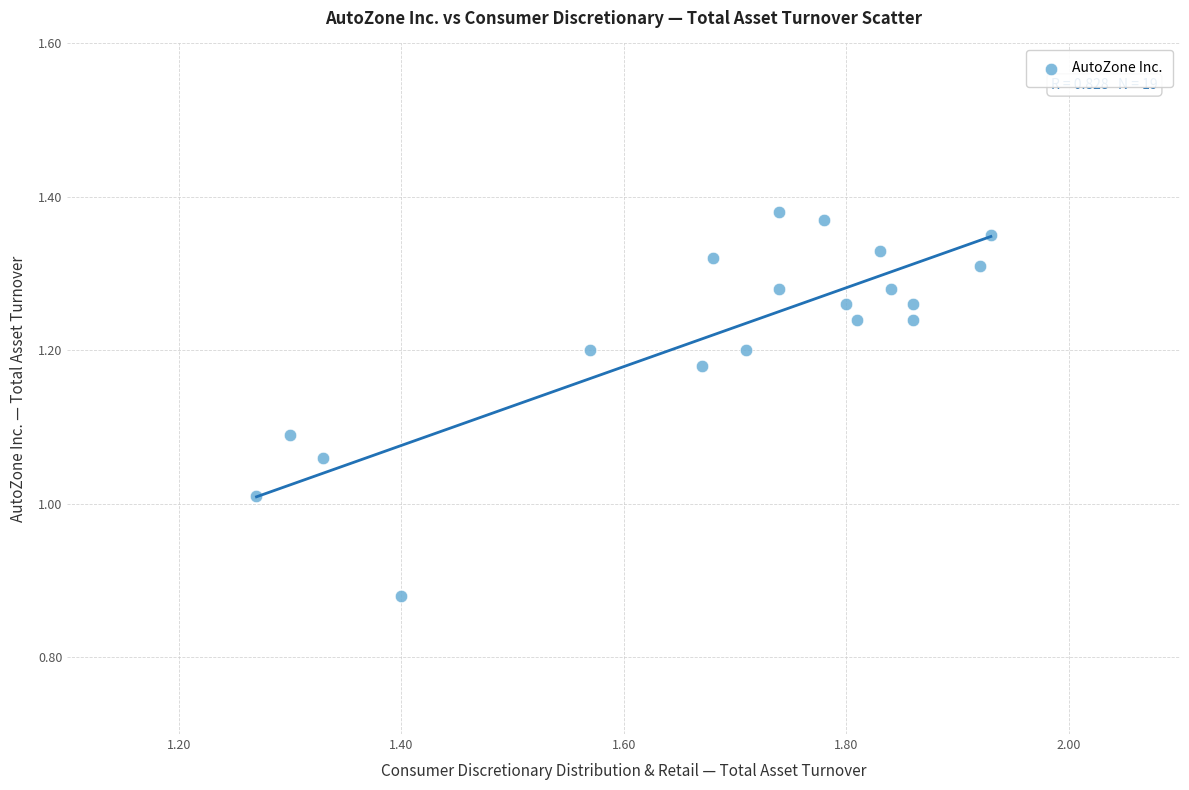

What is the range of Y values (max minus min)?

0.5